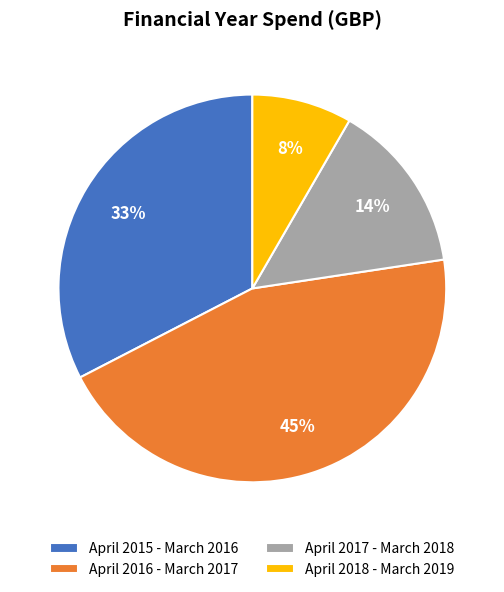

Is April 2016 - March 2017 the majority of the pie?

No